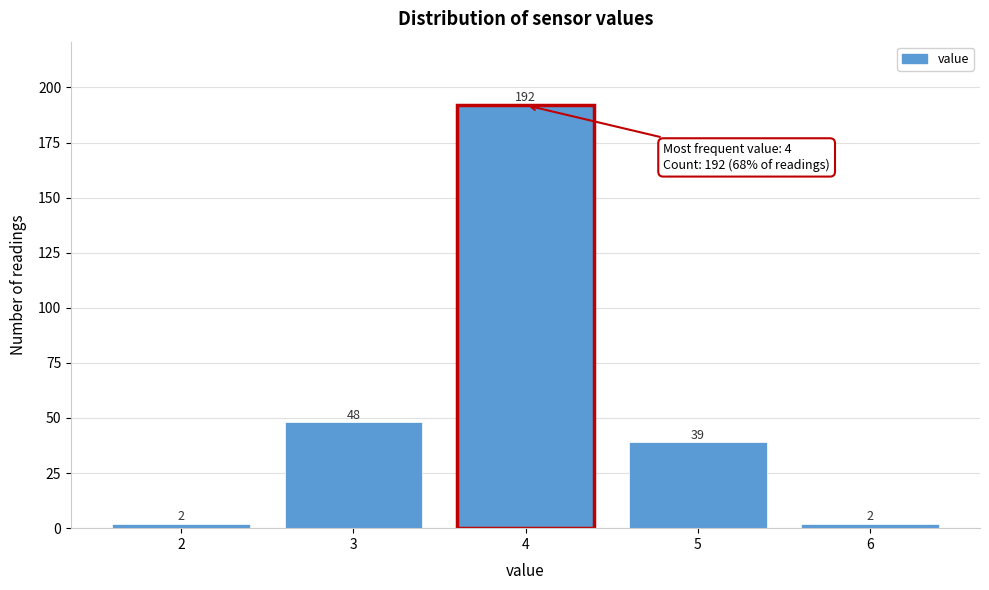

Reading right to left, list all the values displayed in this chart.

6=2	5=39	4=192	3=48	2=2